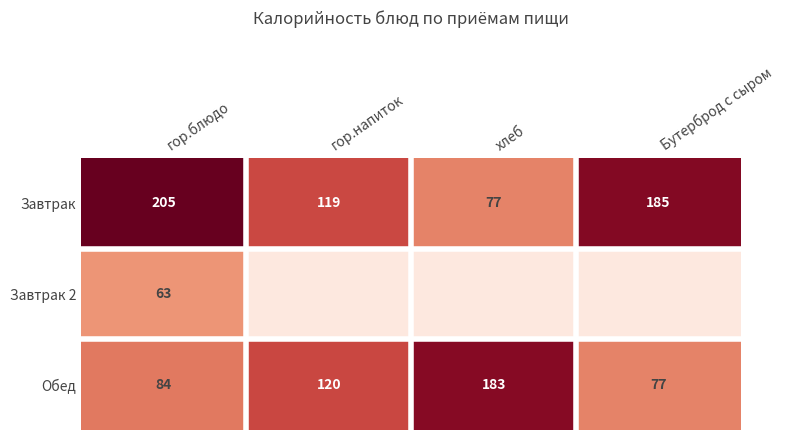

What is the highest value of the Обед series?

183